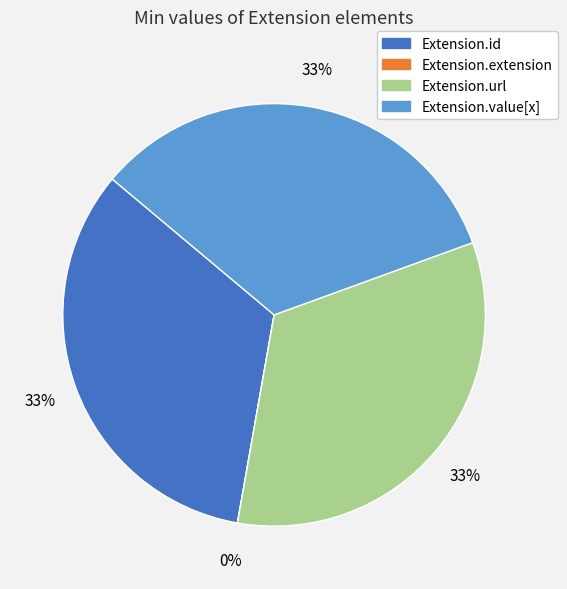

Which slice is the smallest?

Extension.extension